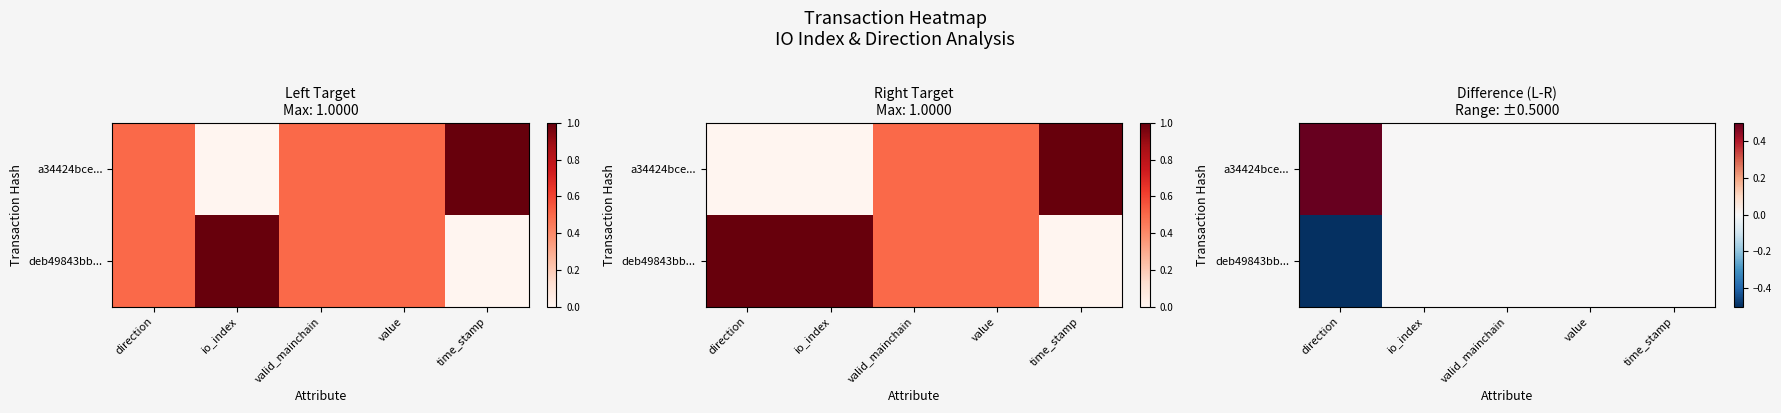

Rank the series by their average value, from lowest to highest.

deb49843bb..., a34424bce...